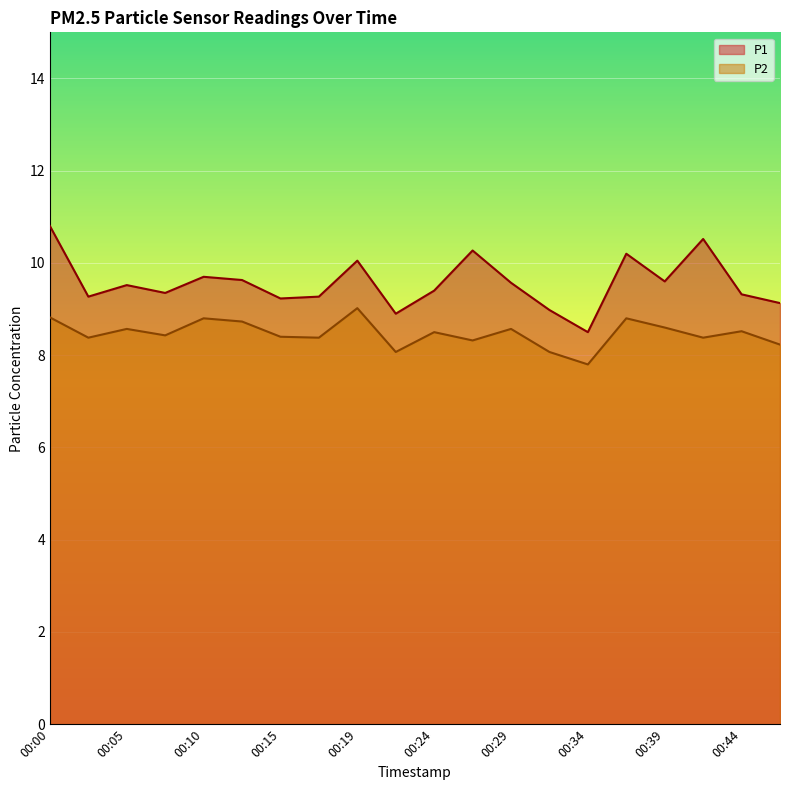

Reading left to right, list all the values displayed in this chart.

P1: 00:00=10.8	00:02=9.3	00:05=9.5	00:07=9.3	00:10=9.7	00:12=9.6	00:15=9.2	00:17=9.3	00:19=10.1	00:22=8.9	00:24=9.4	00:27=10.3	00:29=9.6	00:32=9.0	00:34=8.5	00:37=10.2	00:39=9.6	00:41=10.5	00:44=9.3	00:46=9.1
P2: 00:00=8.8	00:02=8.4	00:05=8.6	00:07=8.4	00:10=8.8	00:12=8.7	00:15=8.4	00:17=8.4	00:19=9.0	00:22=8.1	00:24=8.5	00:27=8.3	00:29=8.6	00:32=8.1	00:34=7.8	00:37=8.8	00:39=8.6	00:41=8.4	00:44=8.5	00:46=8.2